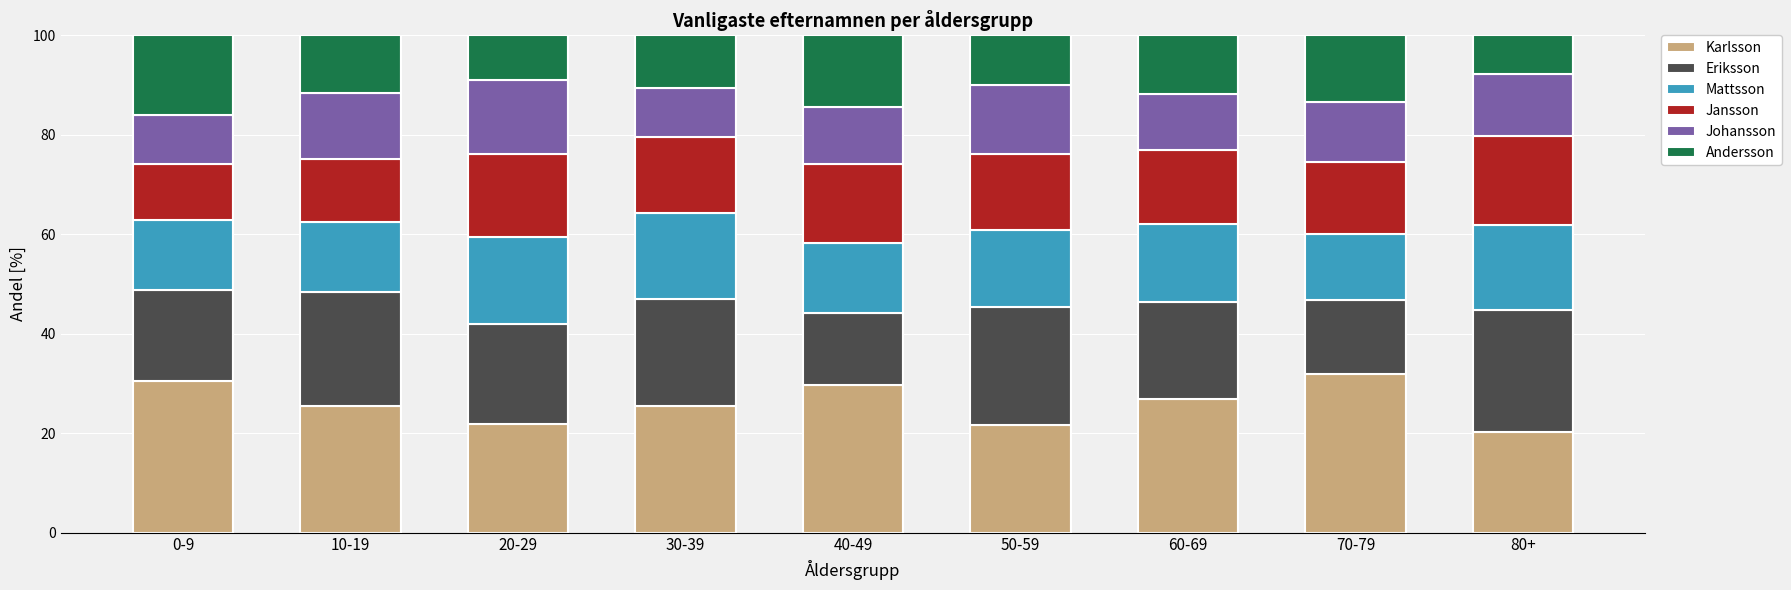

What is the difference between the Karlsson values at 70-79 and 50-59?

10.4